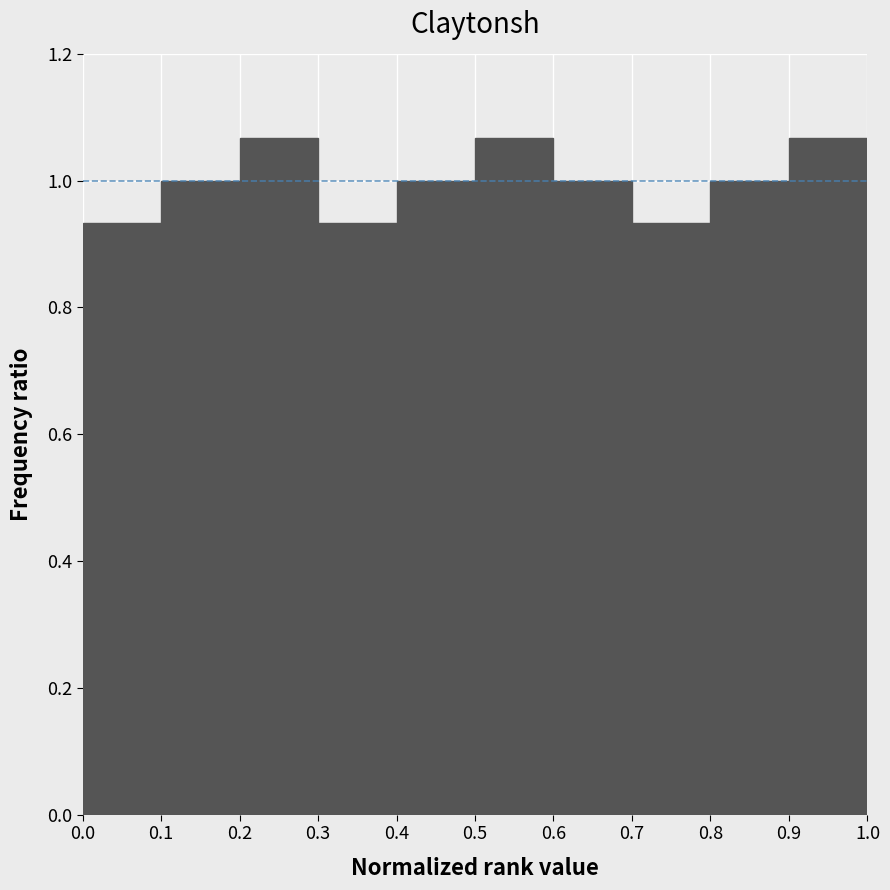

Reading left to right, list every bar in this chart as the range it spans on the x-axis followed by its height. The values are not printed on the chart, so give them approximately, as read against the axis.

0.0 to 0.1: 0.94
0.1 to 0.2: 1.00
0.2 to 0.3: 1.06
0.3 to 0.4: 0.94
0.4 to 0.5: 1.00
0.5 to 0.6: 1.06
0.6 to 0.7: 1.00
0.7 to 0.8: 0.94
0.8 to 0.9: 1.00
0.9 to 1.0: 1.06